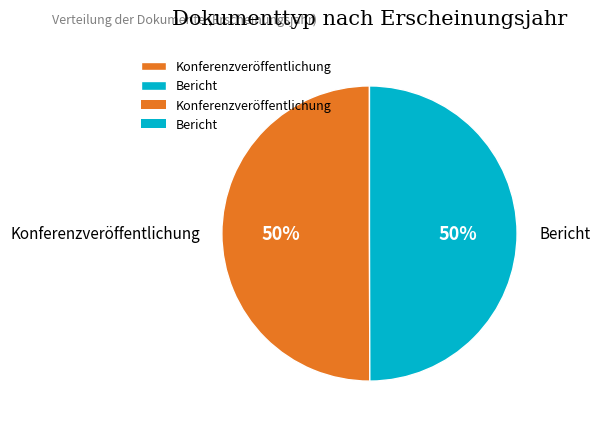

Count the number of slices in the pie.

2